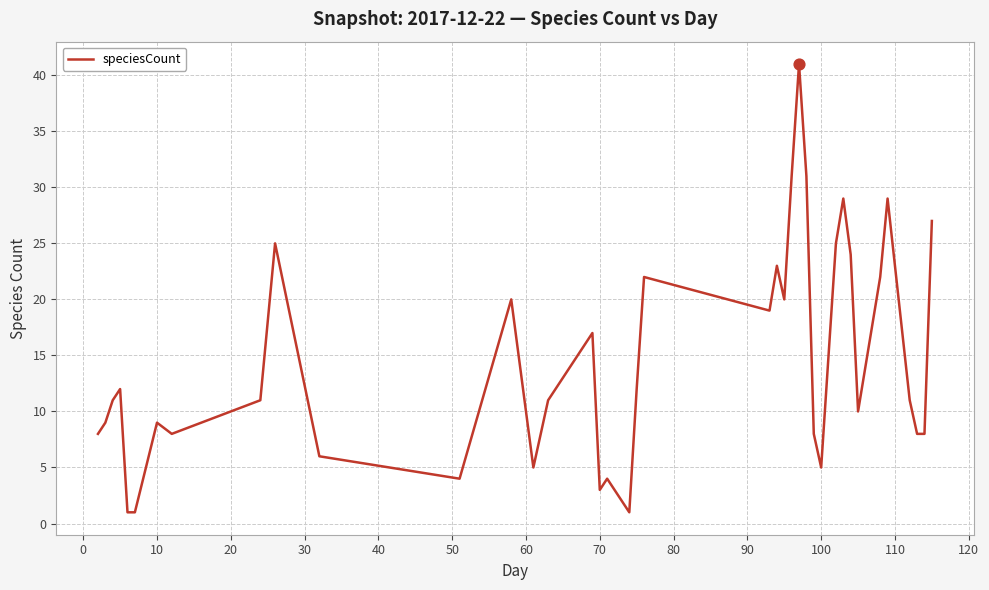

What is the greatest value displayed?

41